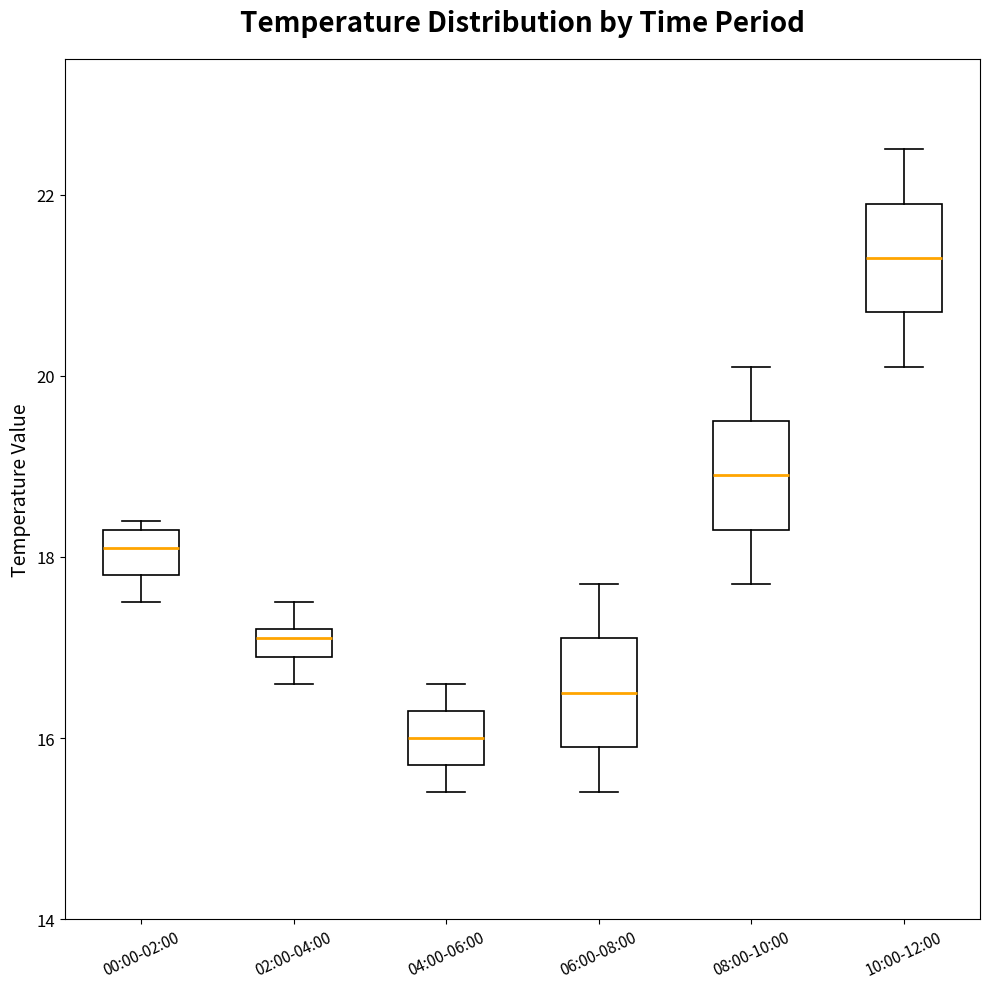

Reading left to right, transcribe this box plot: for each box, give where its median line is, the range the box spans, and where its two whiskers end, as read against the y-axis. The values are not printed on the chart, so give them approximately, as read against the axis.

00:00-02:00: median 18.2, box 17.8 to 18.4, whiskers 17.6 to 18.4 (just above the box's upper edge)
02:00-04:00: median 17.2 (just below the box's upper edge), box 17.0 to 17.2, whiskers 16.6 to 17.6
04:00-06:00: median 16.0, box 15.8 to 16.4, whiskers 15.4 to 16.6
06:00-08:00: median 16.6, box 16.0 to 17.2, whiskers 15.4 to 17.8
08:00-10:00: median 19.0, box 18.4 to 19.6, whiskers 17.8 to 20.2
10:00-12:00: median 21.4, box 20.8 to 22.0, whiskers 20.2 to 22.6